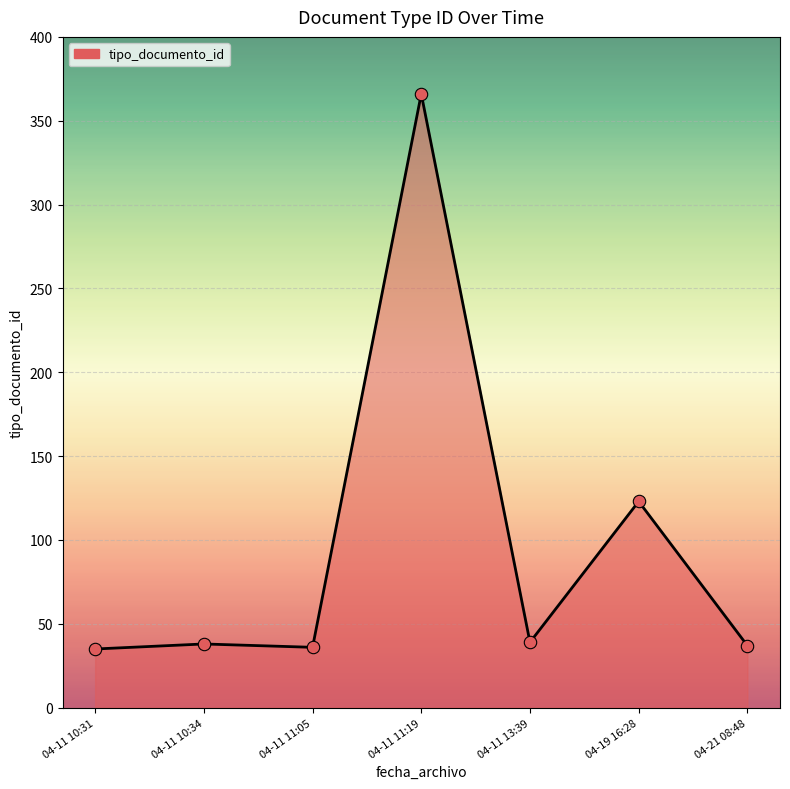

What is the ratio of the value at 04-11 11:19 to the value at 04-11 11:05?

10.2